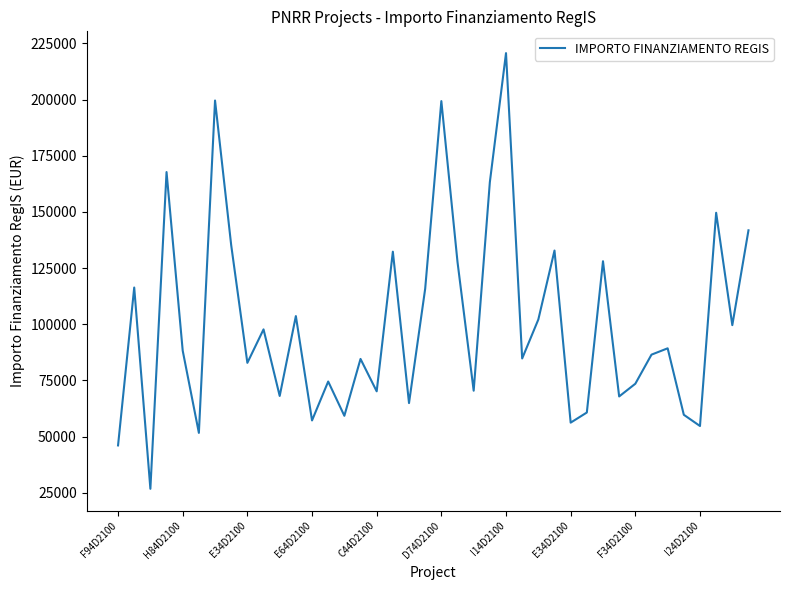

Does the chart have visible grid lines?

No